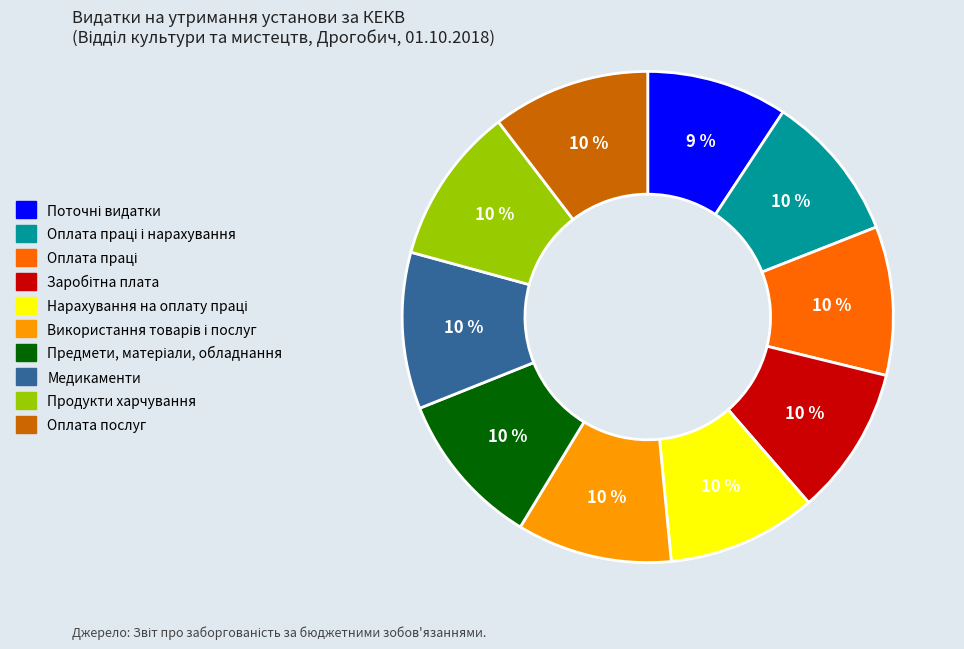

Does any single category account for the majority?

No